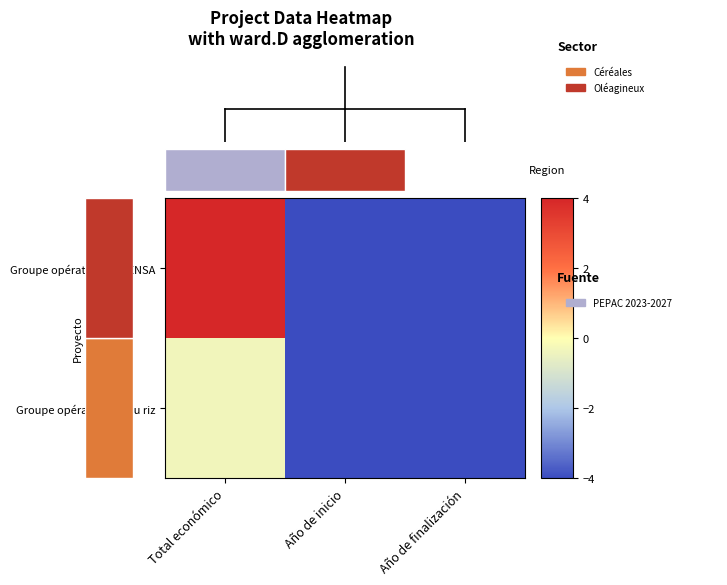

At how many categories does at least one series exceed 1?

1